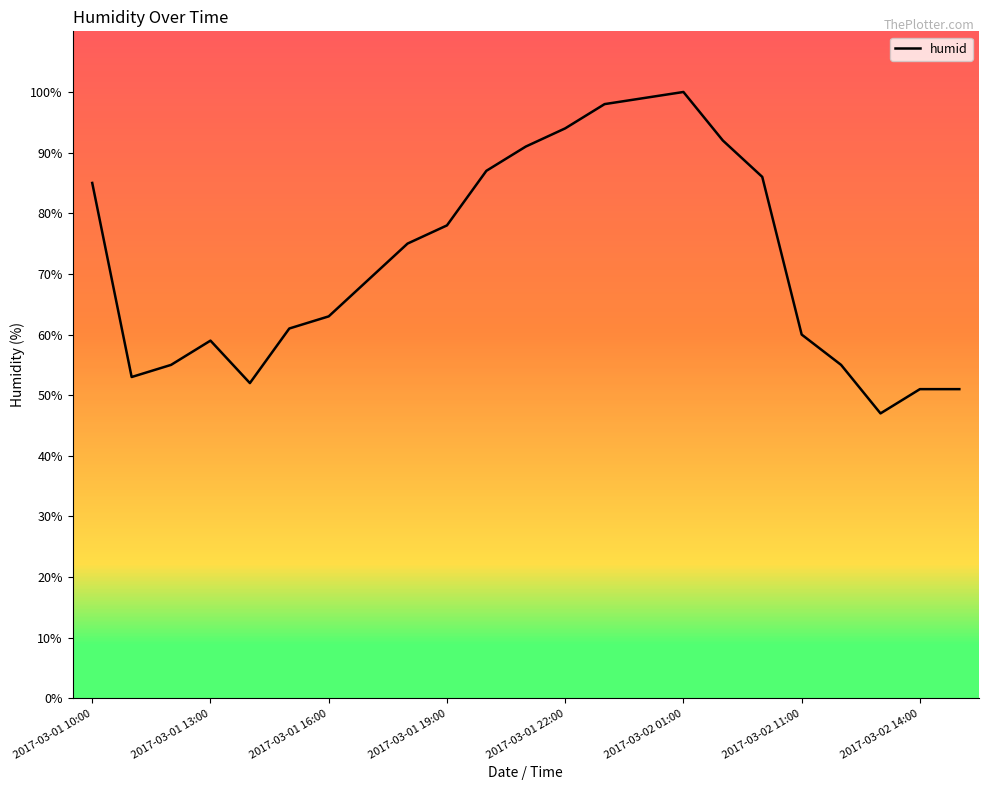

What is the smallest value displayed?

47